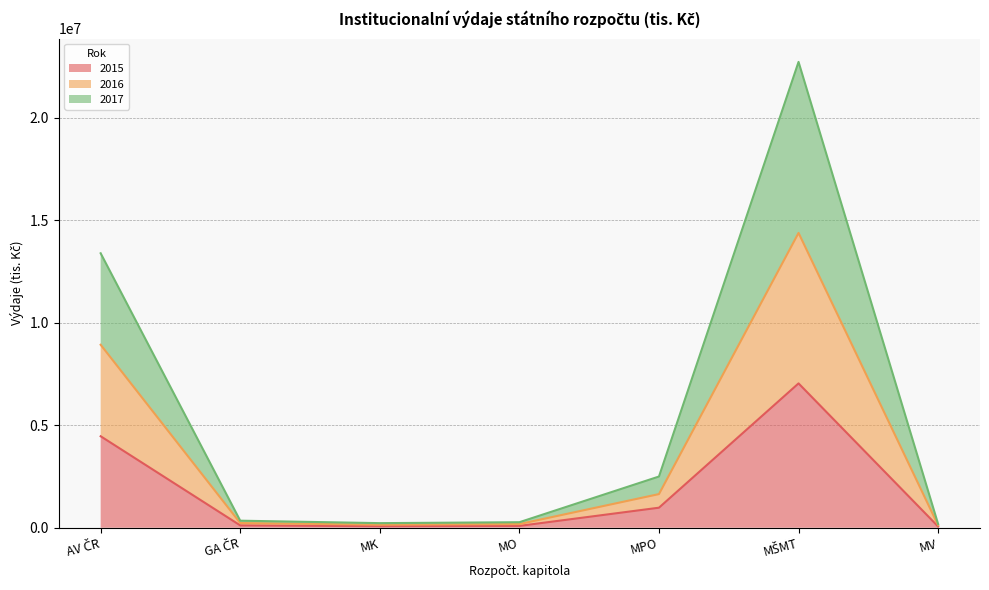

At which label does 2017 reach its minimum?

MV